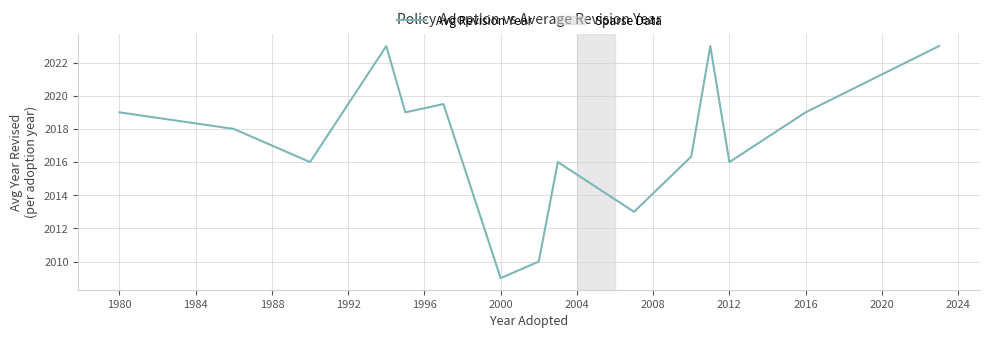

What is the minimum value shown in the chart?

2009.0